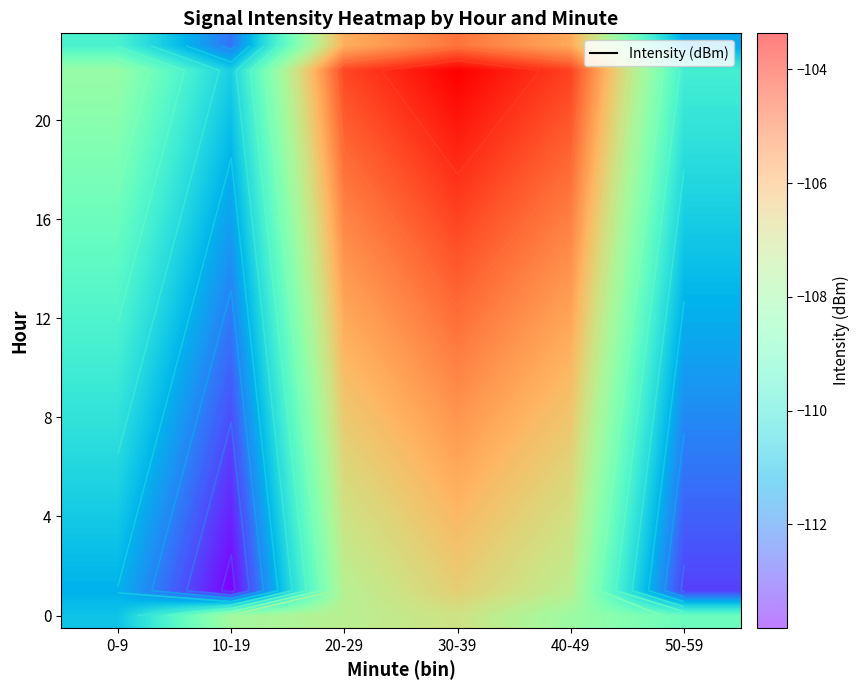

The value of 0 at 50-59 is -74.3. True or false?

False